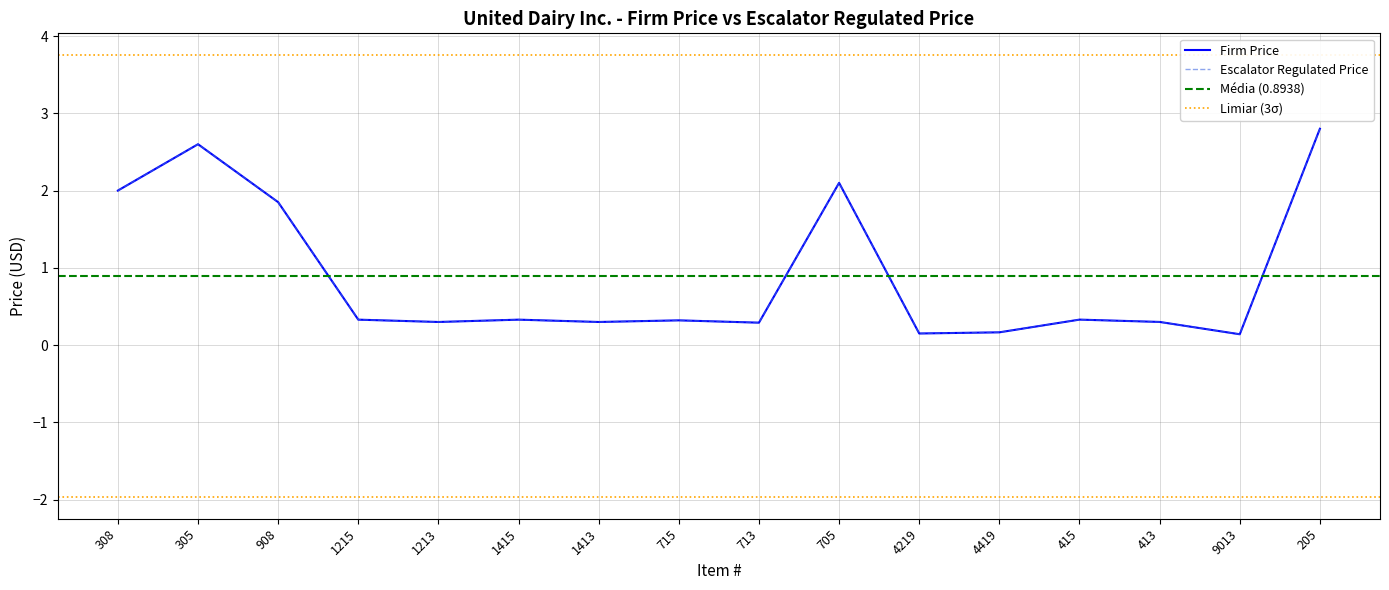

How many categories are shown in the chart?

16